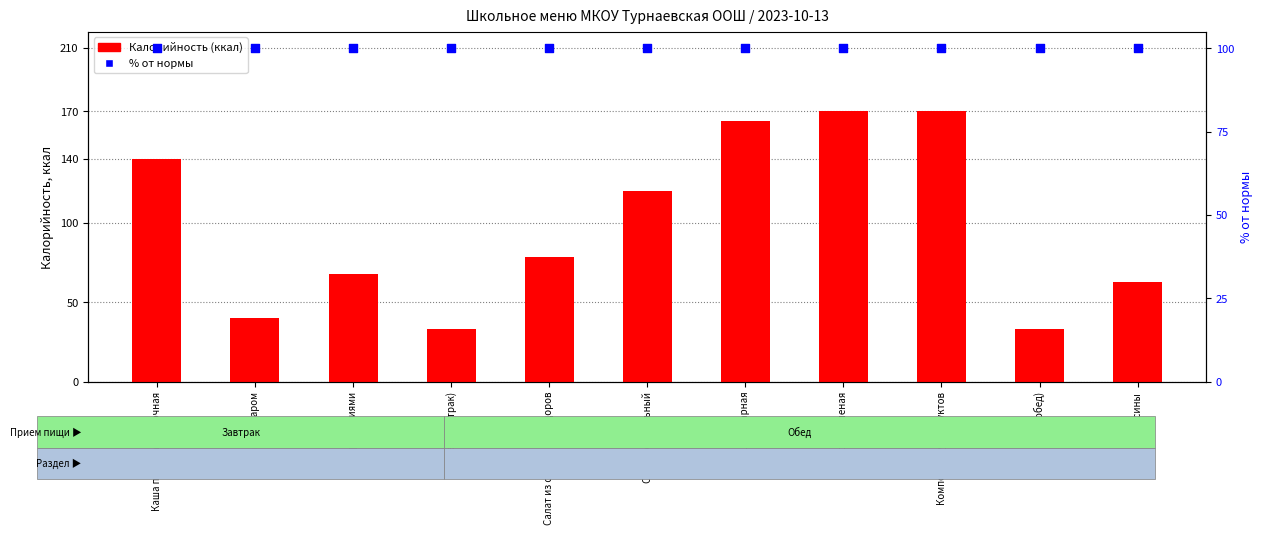

Is the value of % от нормы at Салат из свежих помидоров greater than the value of Калорийность at Хлеб (завтрак)?

Yes